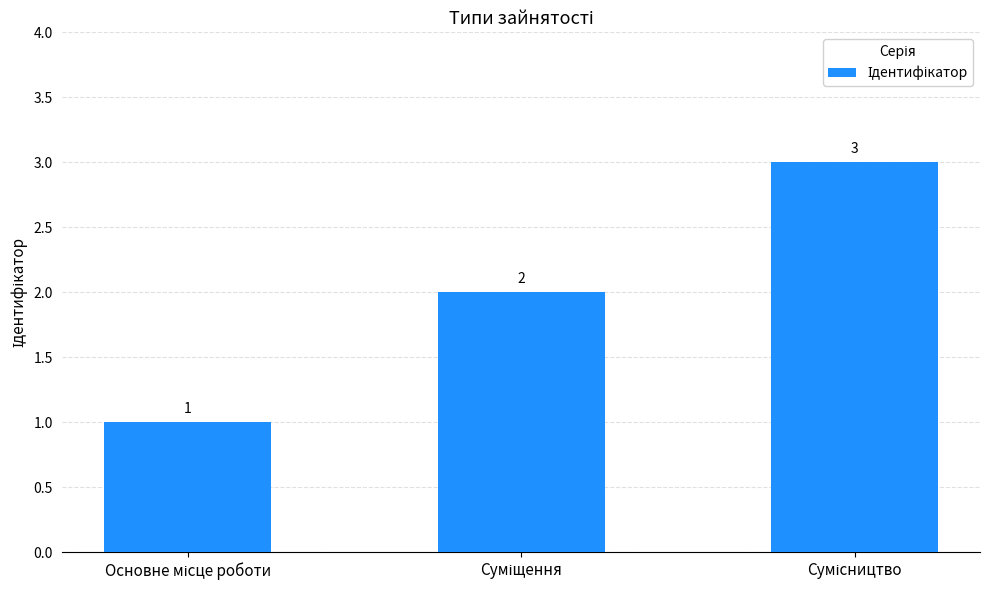

What is the maximum value shown in the chart?

3